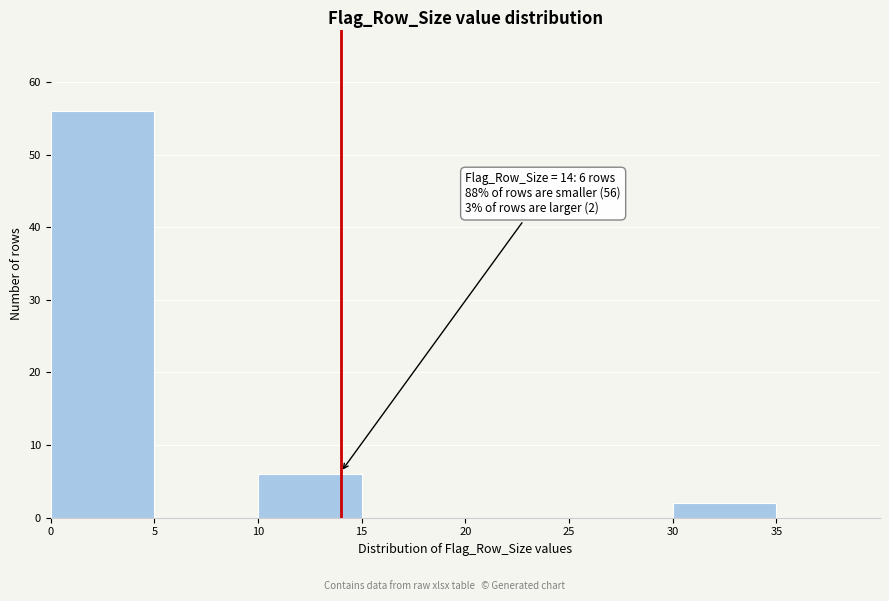

Which range on the x-axis has the tallest bar?

0 to 5